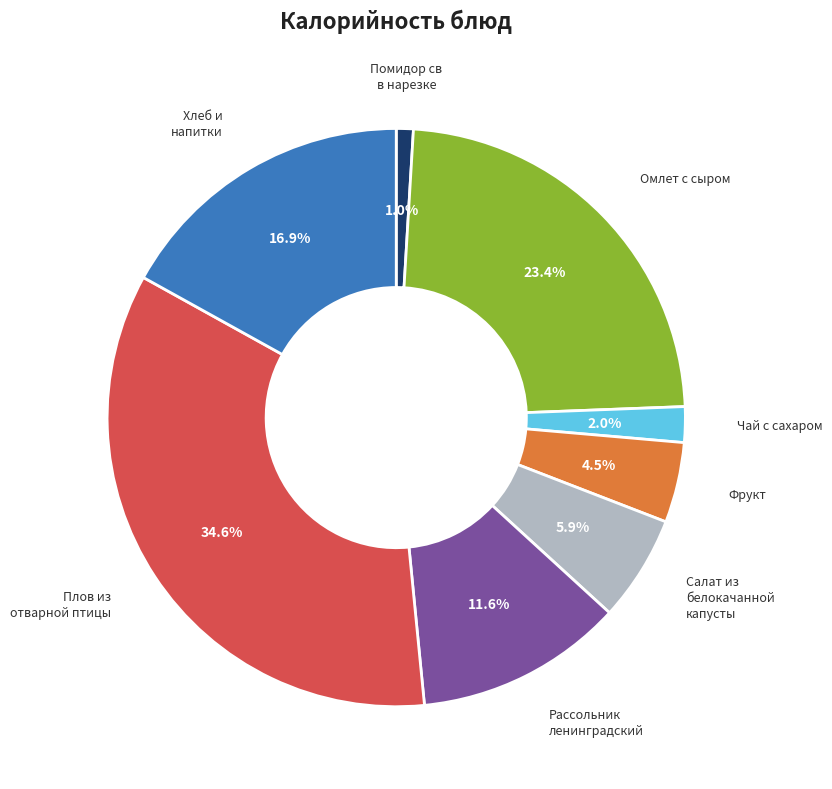

To the nearest percent, what is the average slice percentage?

12%